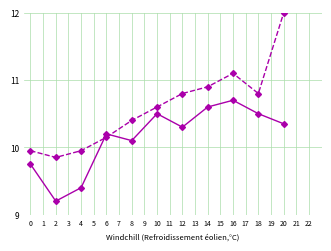

Which category has the highest value across all series?

20